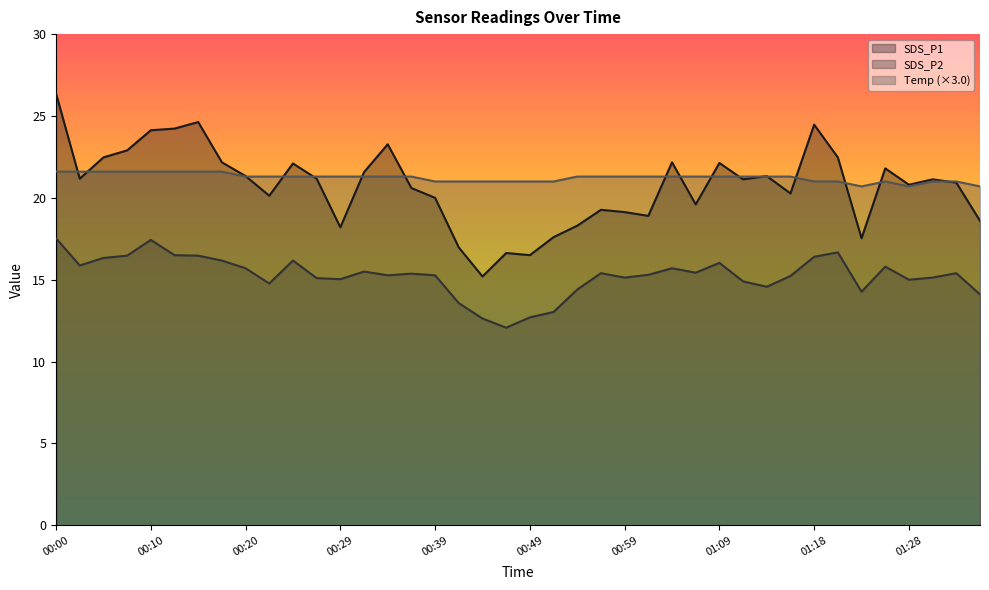

Reading left to right, what are all the values shown in this chart?

SDS_P1: 00:00=26.4	00:02=21.2	00:05=22.5	00:07=22.9	00:10=24.1	00:12=24.2	00:15=24.6	00:17=22.2	00:20=21.3	00:22=20.1	00:24=22.1	00:27=21.2	00:29=18.2	00:32=21.6	00:34=23.3	00:37=20.6	00:39=20.0	00:42=17.0	00:44=15.2	00:47=16.6	00:49=16.5	00:51=17.6	00:54=18.3	00:56=19.3	00:59=19.1	01:01=18.9	01:04=22.2	01:06=19.6	01:09=22.1	01:11=21.1	01:14=21.3	01:16=20.3	01:18=24.5	01:21=22.5	01:23=17.5	01:26=21.8	01:28=20.8	01:31=21.1	01:33=20.9	01:35=18.6
SDS_P2: 00:00=17.5	00:02=15.9	00:05=16.3	00:07=16.5	00:10=17.4	00:12=16.5	00:15=16.5	00:17=16.2	00:20=15.7	00:22=14.8	00:24=16.2	00:27=15.1	00:29=15.0	00:32=15.5	00:34=15.3	00:37=15.4	00:39=15.3	00:42=13.6	00:44=12.6	00:47=12.1	00:49=12.7	00:51=13.0	00:54=14.4	00:56=15.4	00:59=15.1	01:01=15.3	01:04=15.7	01:06=15.4	01:09=16.0	01:11=14.9	01:14=14.6	01:16=15.2	01:18=16.4	01:21=16.7	01:23=14.3	01:26=15.8	01:28=15.0	01:31=15.1	01:33=15.4	01:35=14.1
Temp: 00:00=21.6	00:02=21.6	00:05=21.6	00:07=21.6	00:10=21.6	00:12=21.6	00:15=21.6	00:17=21.6	00:20=21.3	00:22=21.3	00:24=21.3	00:27=21.3	00:29=21.3	00:32=21.3	00:34=21.3	00:37=21.3	00:39=21.0	00:42=21.0	00:44=21.0	00:47=21.0	00:49=21.0	00:51=21.0	00:54=21.3	00:56=21.3	00:59=21.3	01:01=21.3	01:04=21.3	01:06=21.3	01:09=21.3	01:11=21.3	01:14=21.3	01:16=21.3	01:18=21.0	01:21=21.0	01:23=20.7	01:26=21.0	01:28=20.7	01:31=21.0	01:33=21.0	01:35=20.7